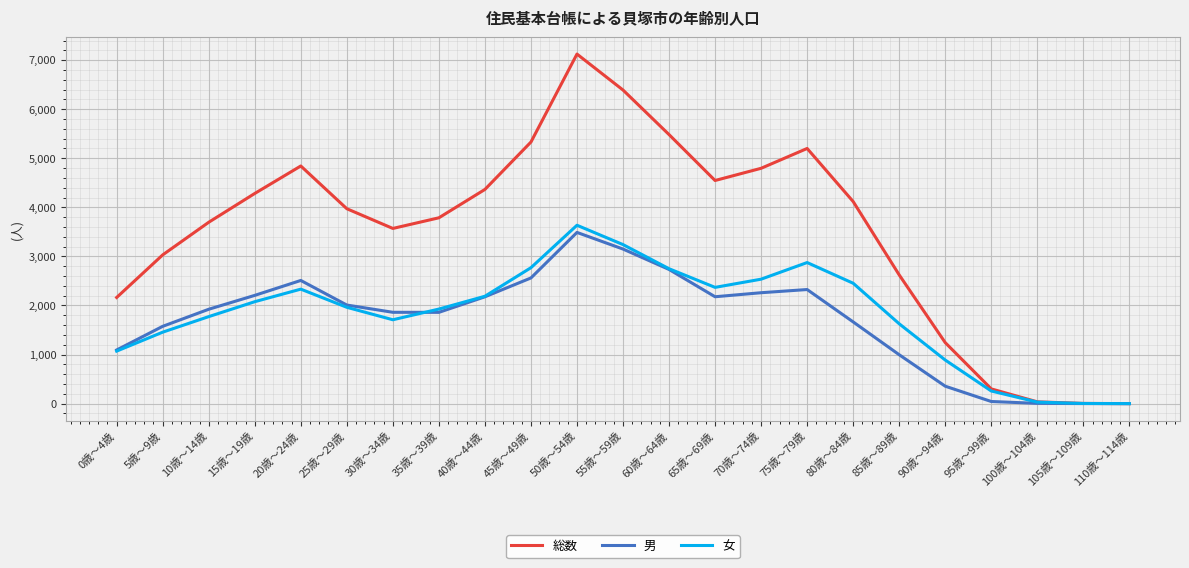

Count the number of categories in the chart.

23